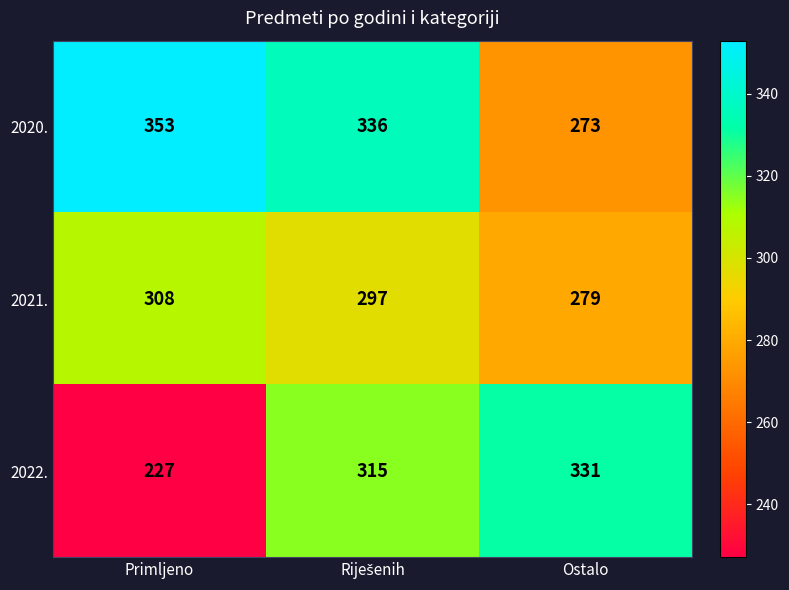

At how many categories does at least one series exceed 240?

3